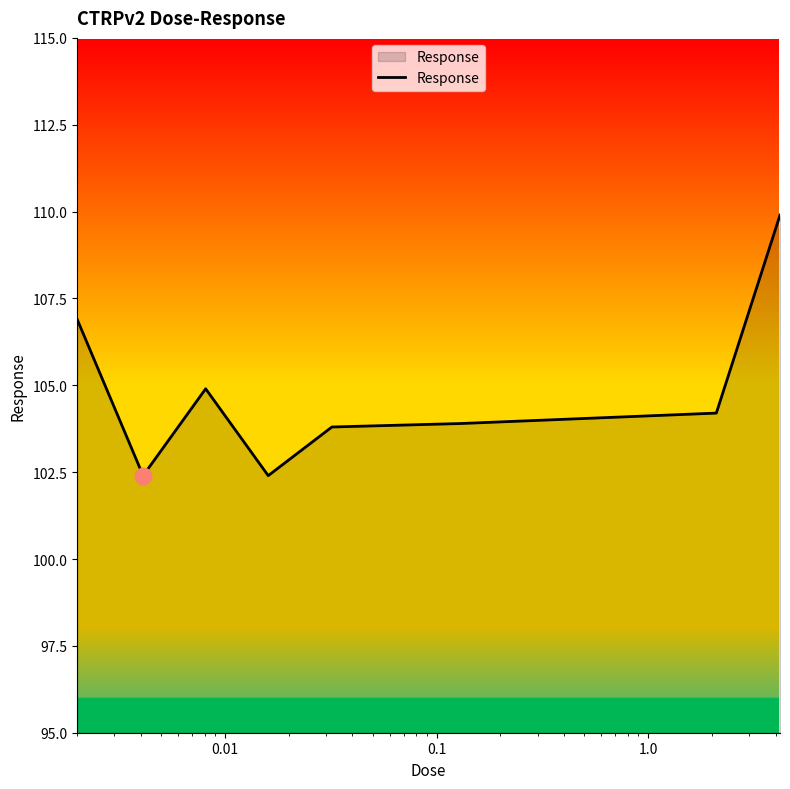

What is the maximum value shown in the chart?

109.9